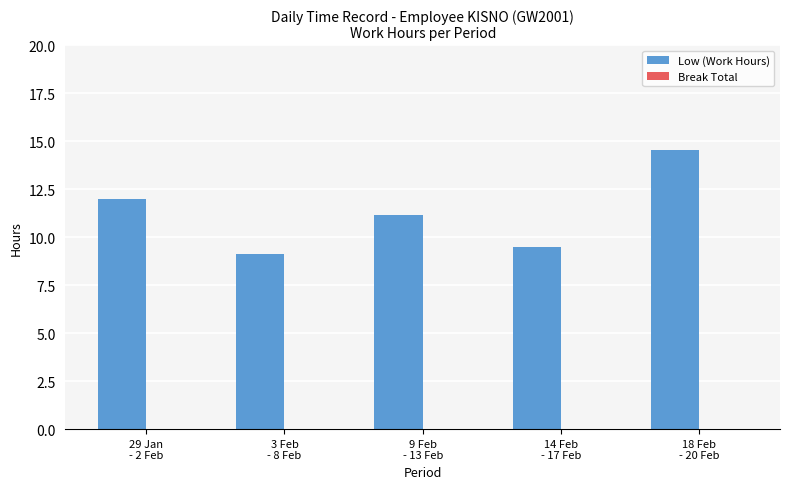

What is the greatest value displayed?

14.5